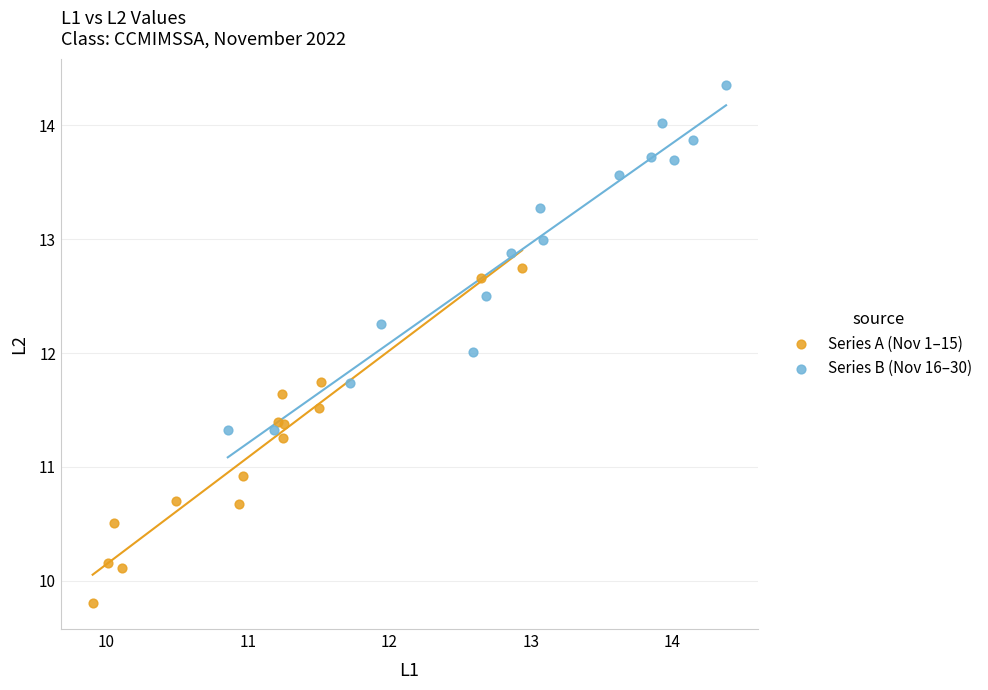

Which series contains the lowest Y value?

Series A (Nov 1–15)